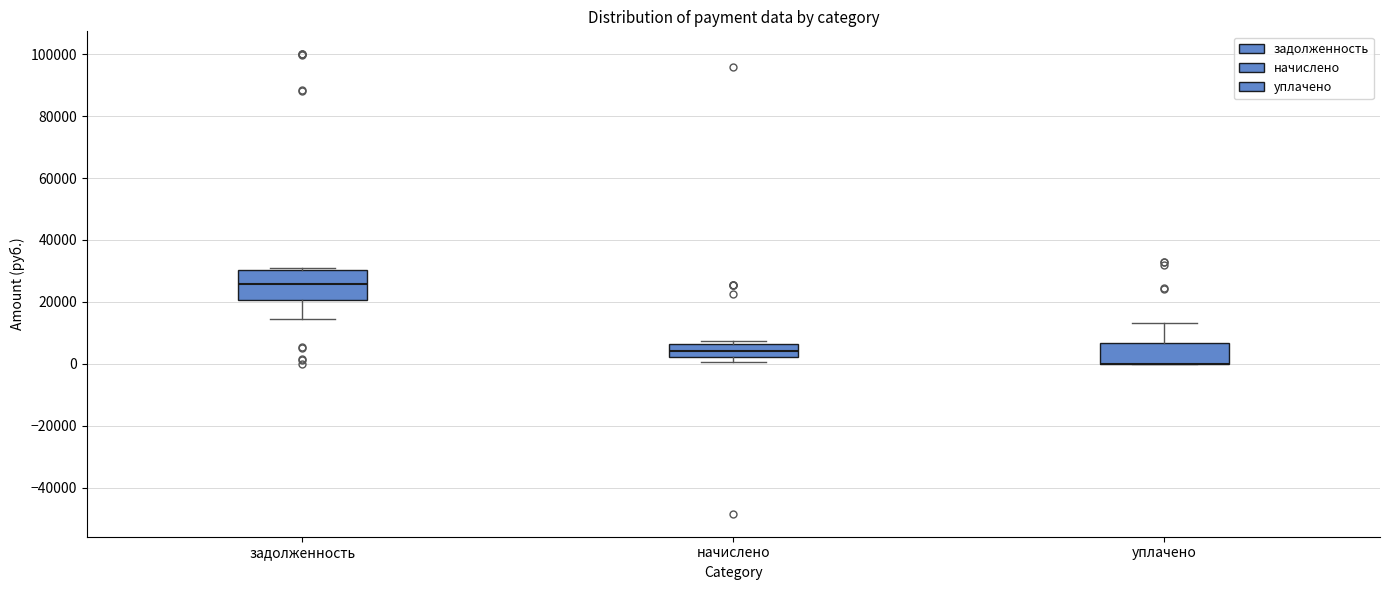

Reading left to right, transcribe this box plot: for each box, give where its median line is, the range the box spans, and where its two whiskers end, as read against the y-axis. The values are not printed on the chart, so give them approximately, as read against the axis.

задолженность: median 26000, box 20000 to 30000, whiskers 14000 to 30000
начислено: median 4000, box 2000 to 6000, whiskers 0 to 8000
уплачено: median 0 (drawn on the box's lower edge), box 0 to 6000, whiskers 0 to 14000